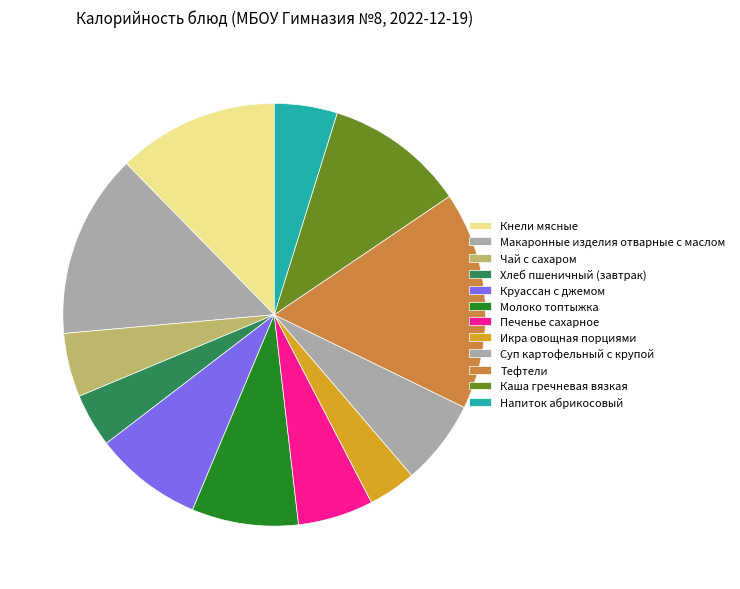

Between Суп картофельный с крупой and Тефтели, which is larger?

Тефтели